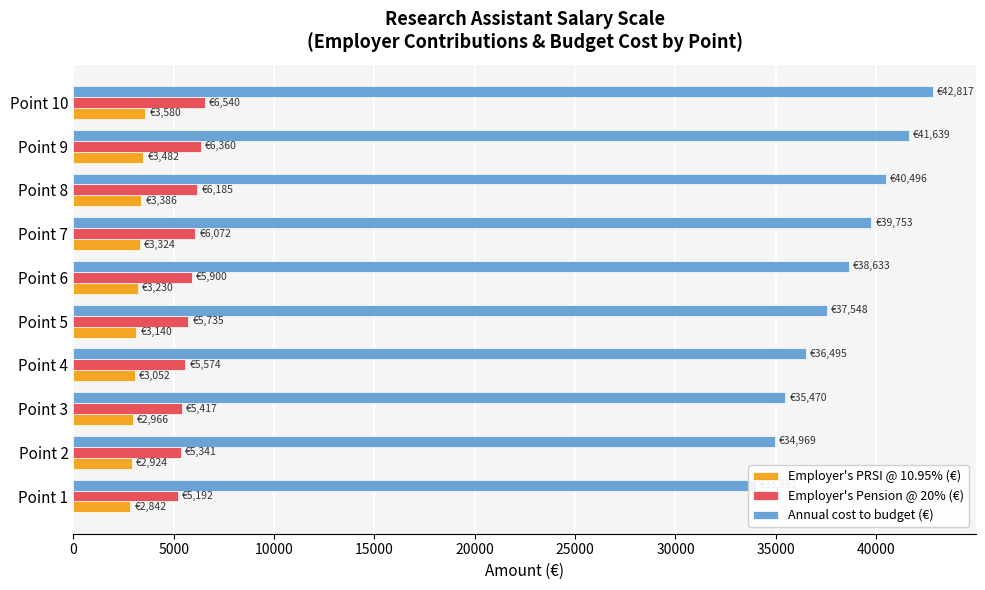

How many data points in Annual cost to budget (€) are less than 38632?

5